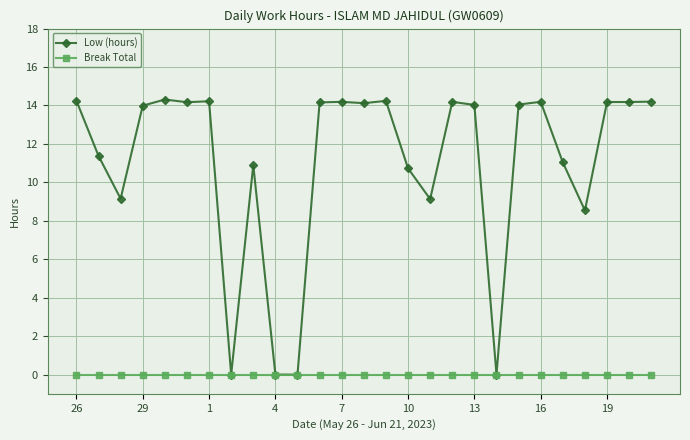

True or false: Low (hours) has more than 0 points higher than both neighbors.

True